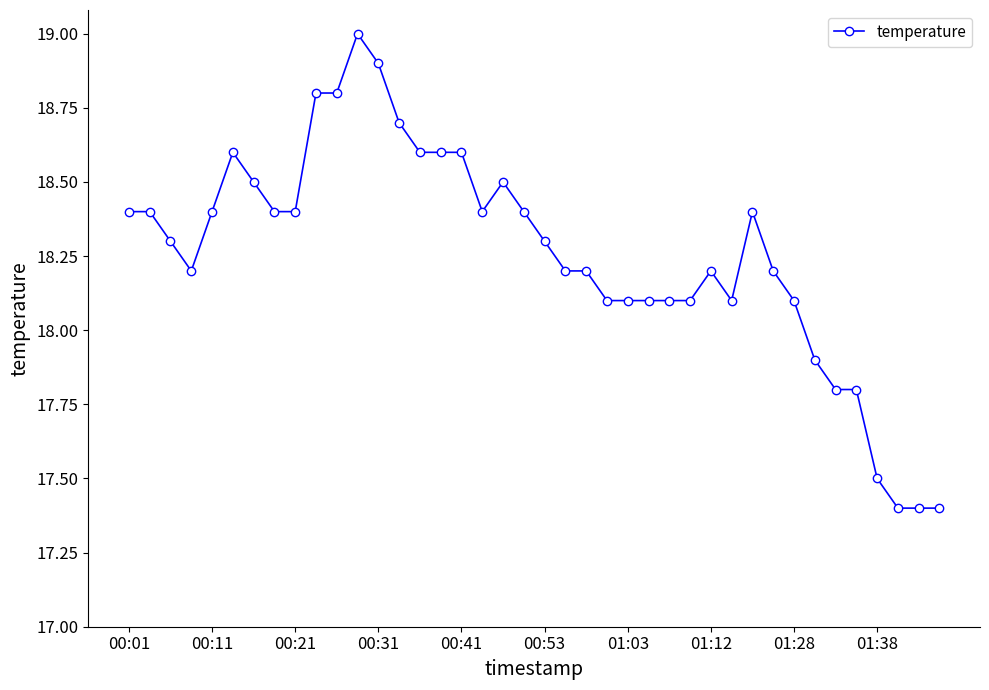

What is the average value?

18.3